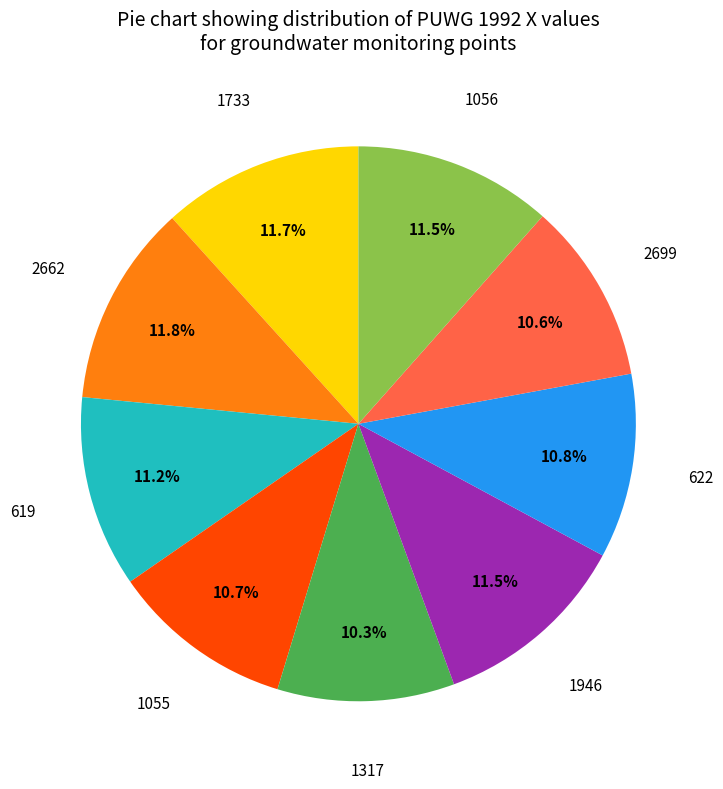

Is there any slice that represents more than half of the pie?

No